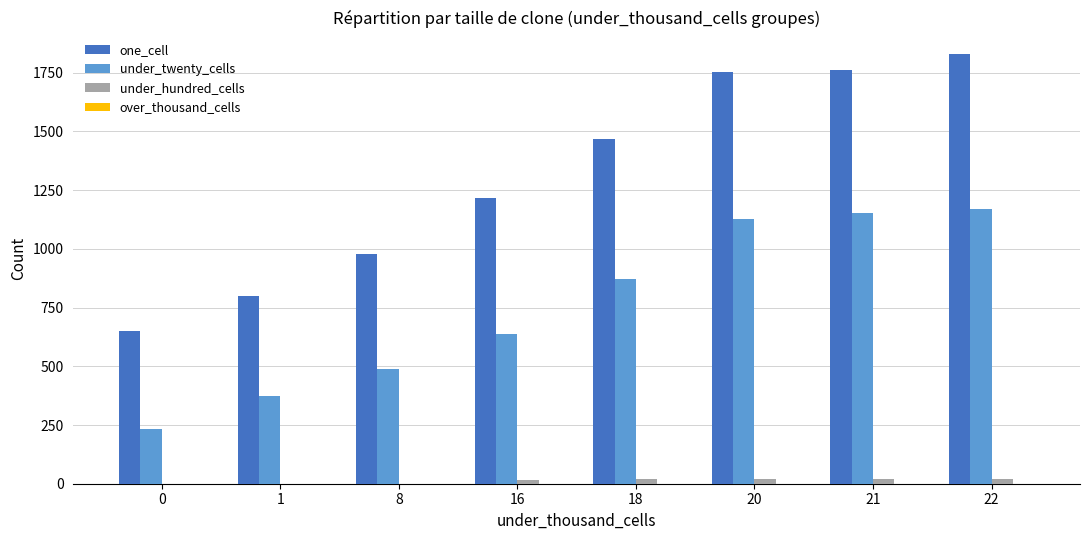

What is the average value of the under_twenty_cells series?

757